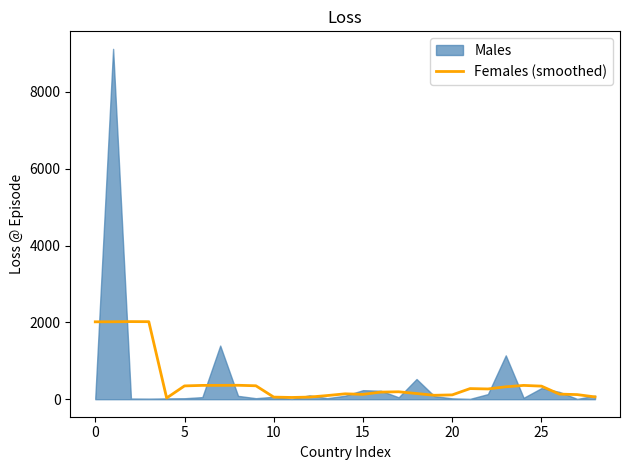

What is the label of the 18th point from the right?

11